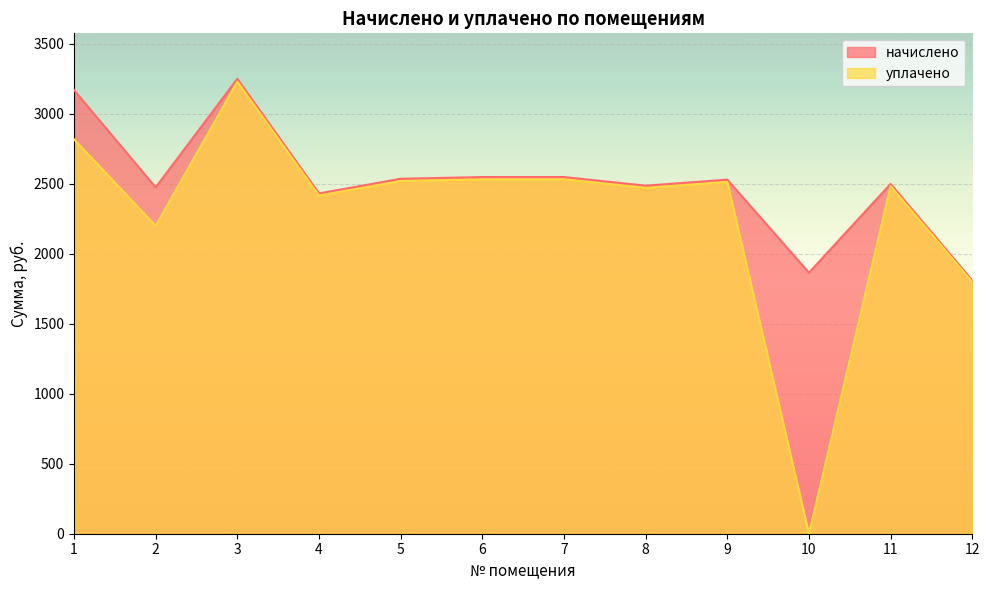

What is the average value of the уплачено series?

2293.1